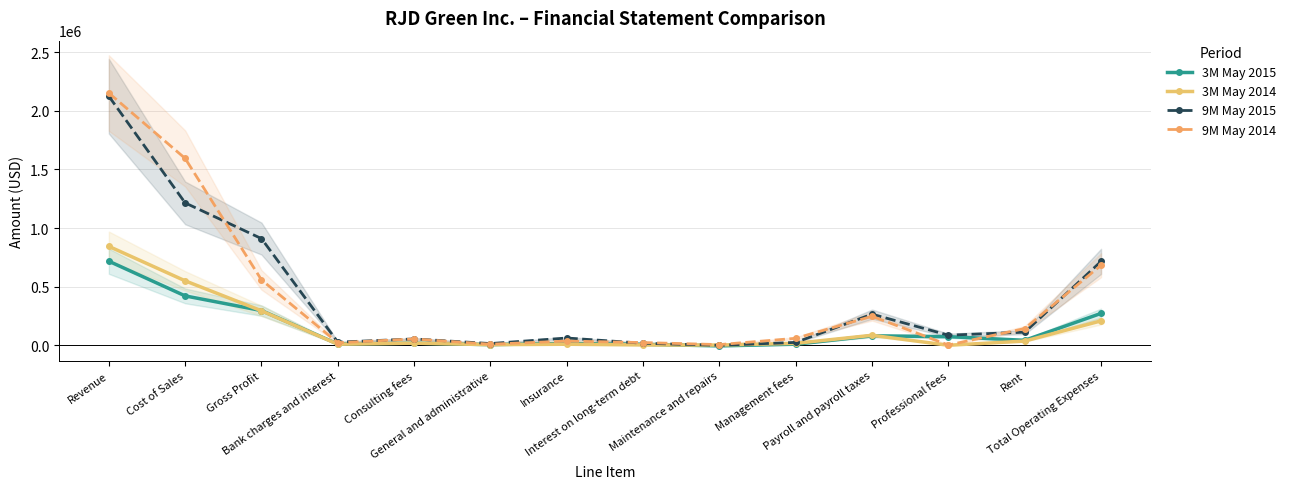

The 3M May 2014 series shows 35848 at Rent. True or false?

True